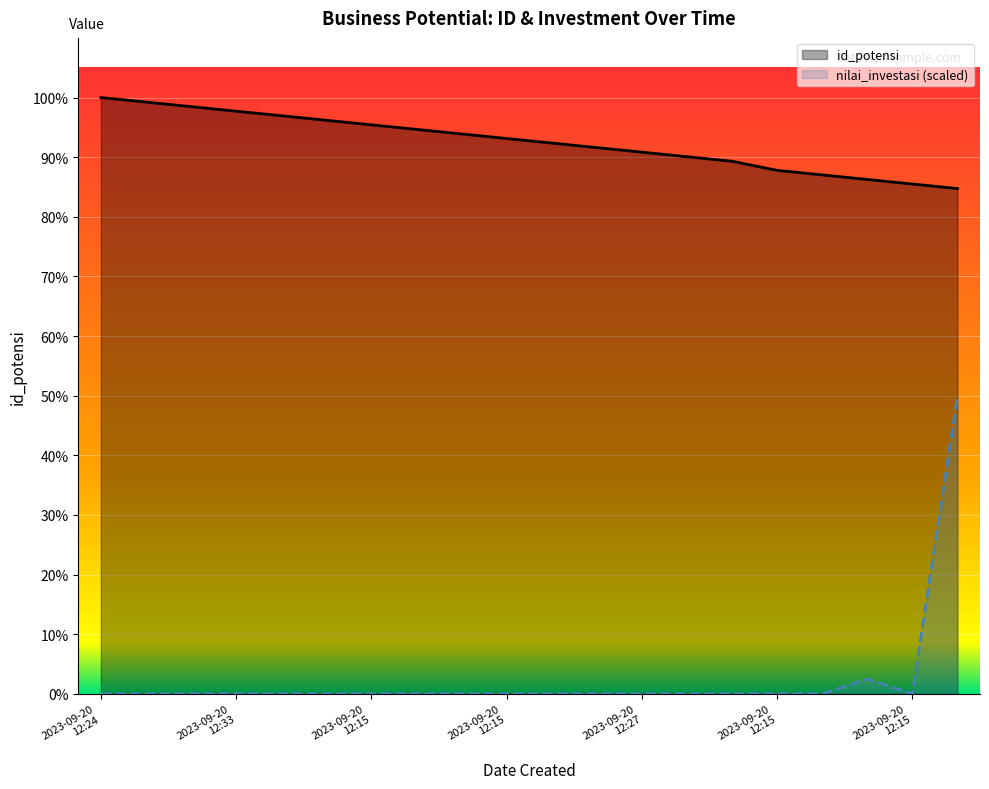

In nilai_investasi, how many points are lower than both neighbors (excluding endpoints)?

1